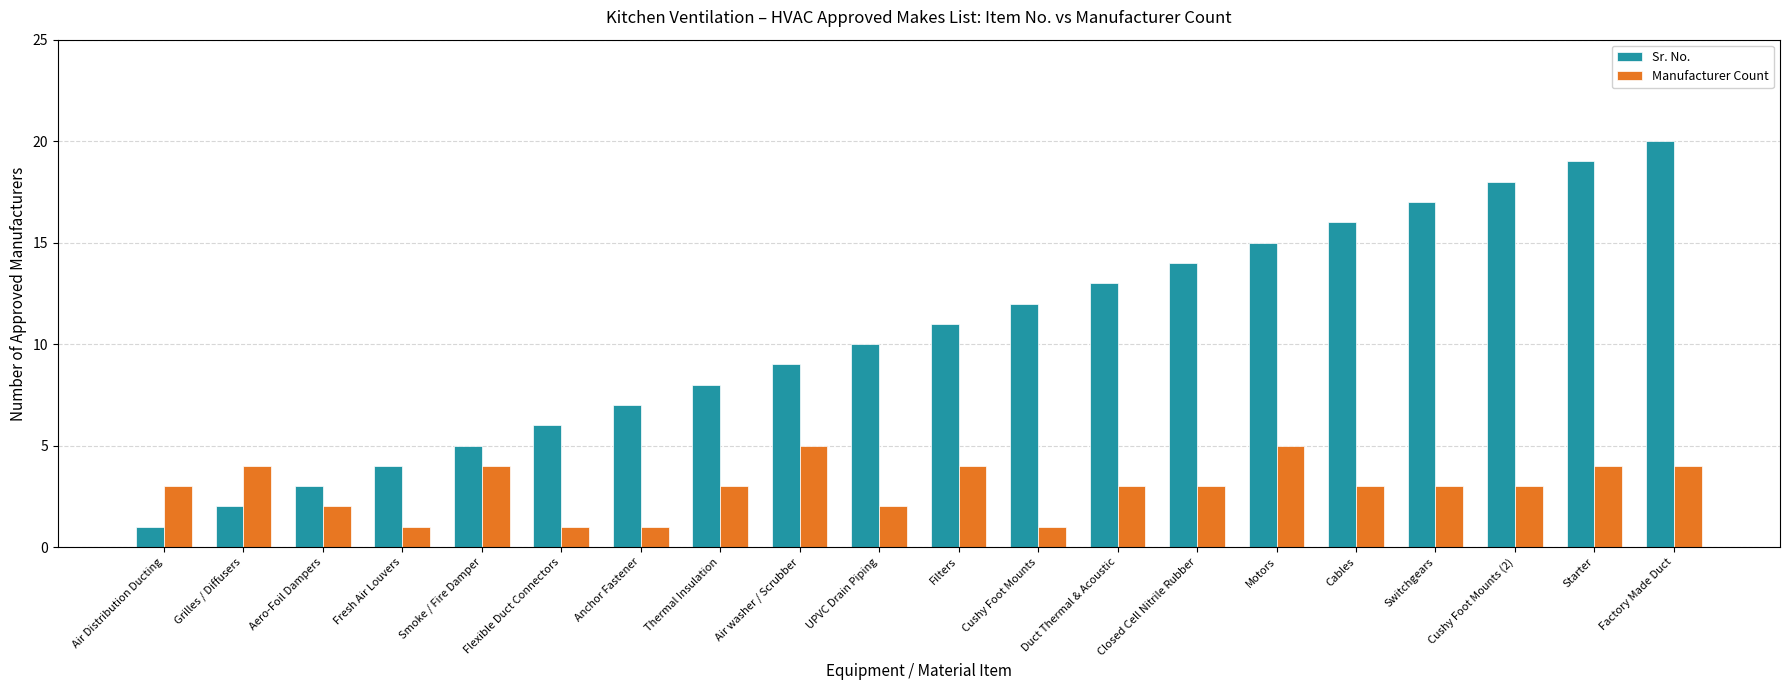

What is the sum of the Sr. No. values at Factory Made Duct and Air washer / Scrubber?

29